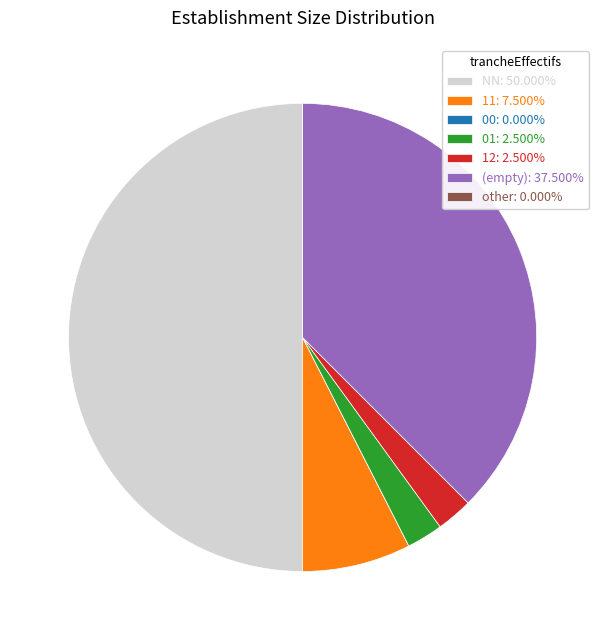

Does 01: 2.500% represent more than half of the total?

No